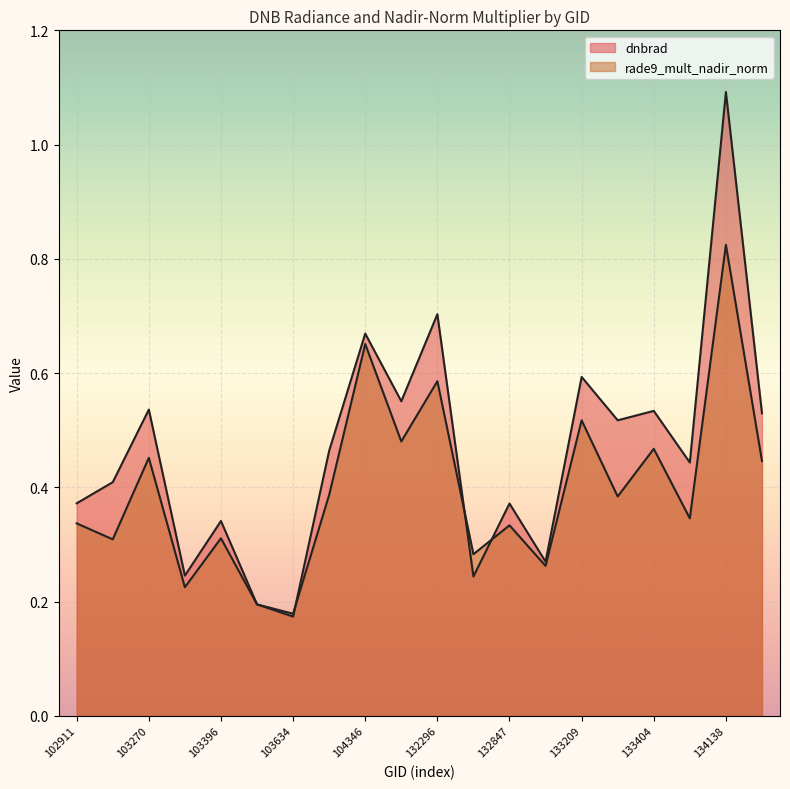

The value of rade9_mult_nadir_norm at 134124 is 0.1. True or false?

False